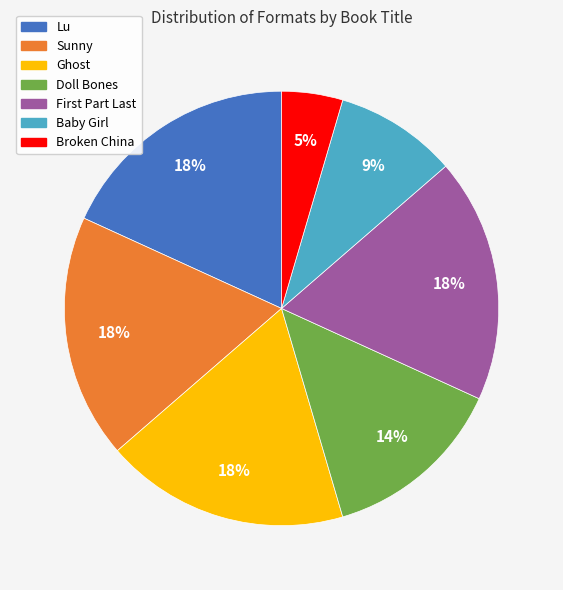

Is the sum of Sunny and Ghost greater than half?

No